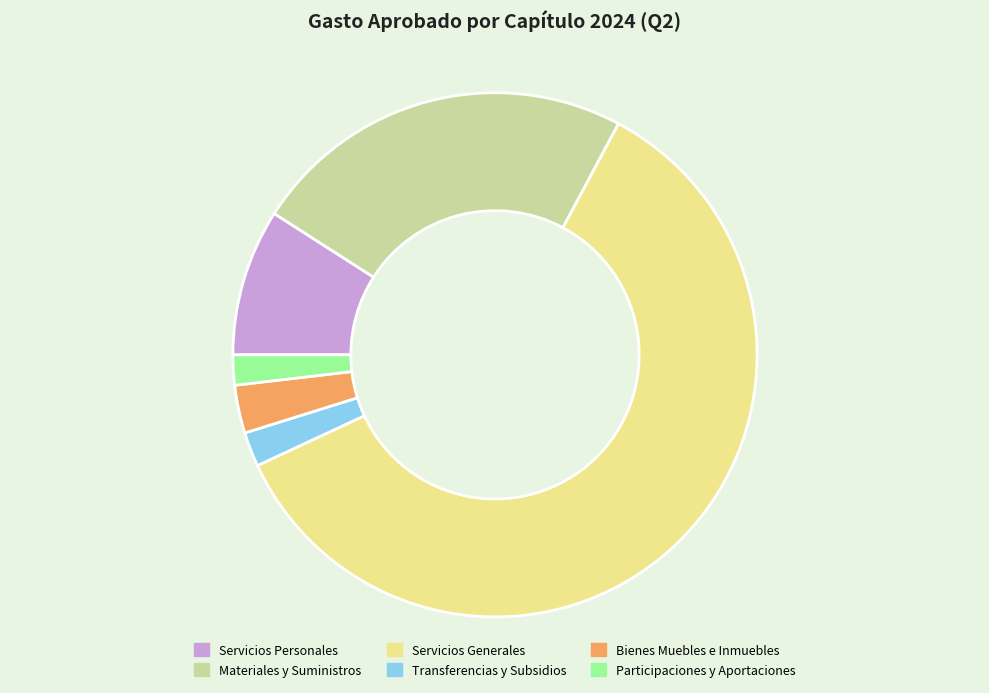

True or false: Servicios Personales accounts for 1% of the total.

False